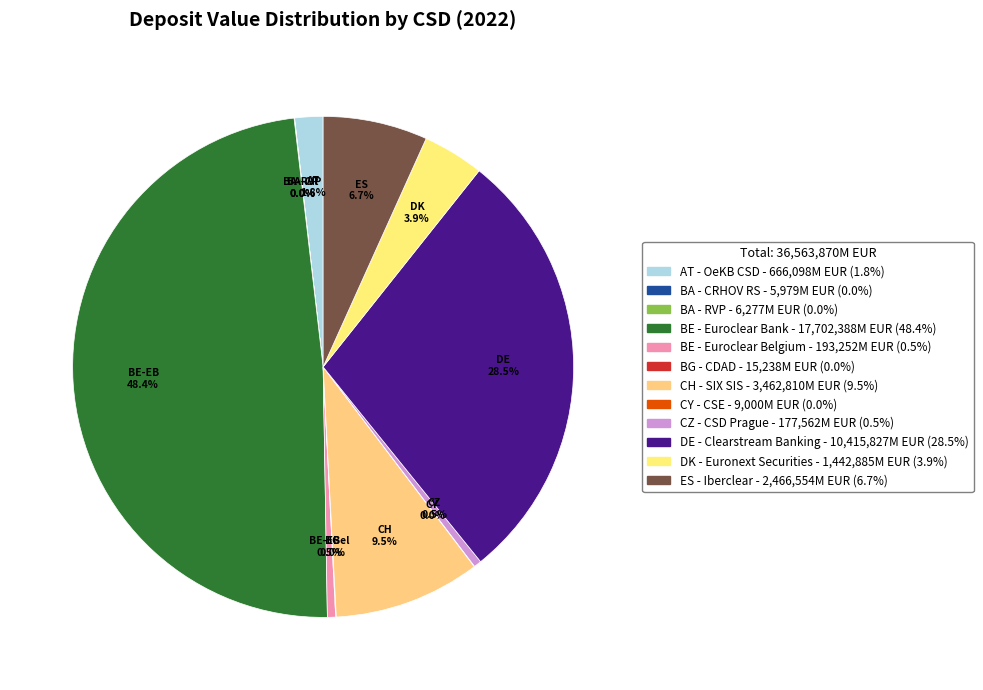

Do AT - OeKB CSD and BG - CDAD together represent more than half of the pie?

No